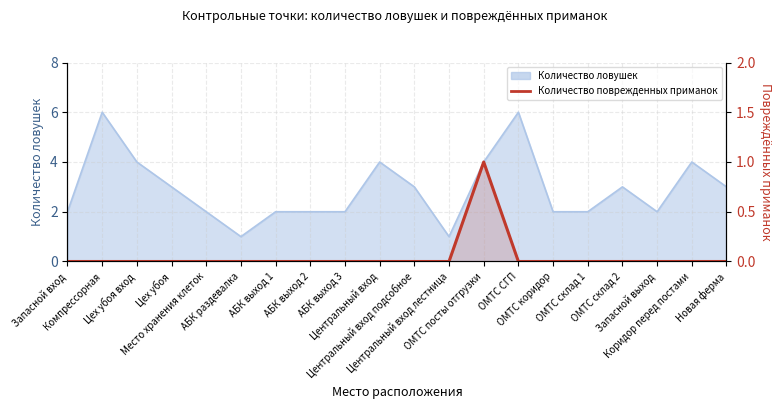

What is the label of the 1st point from the left?

Запасной вход